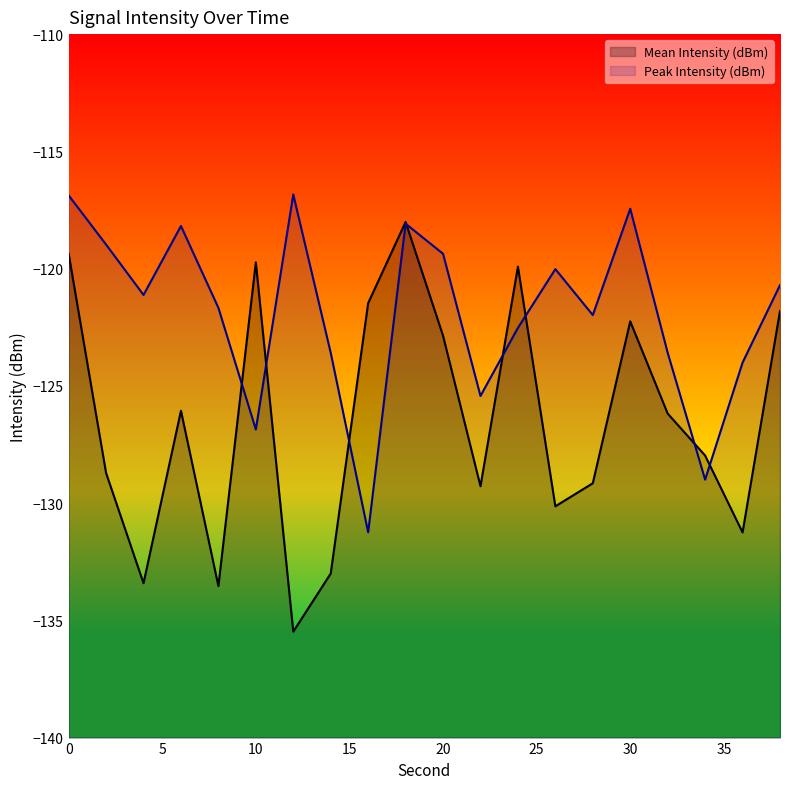

Reading right to left, transcribe all the data shown in this chart.

Mean Intensity (dBm): 38=-121.8	36=-131.3	34=-128.0	32=-126.2	30=-122.3	28=-129.2	26=-130.1	24=-119.9	22=-129.3	20=-122.9	18=-118.0	16=-121.5	14=-133.0	12=-135.5	10=-119.7	8=-133.5	6=-126.1	4=-133.4	2=-128.7	0=-119.4
Peak Intensity (dBm): 38=-120.7	36=-124.0	34=-129.0	32=-123.6	30=-117.4	28=-122.0	26=-120.0	24=-122.5	22=-125.4	20=-119.4	18=-118.1	16=-131.2	14=-123.6	12=-116.8	10=-126.9	8=-121.7	6=-118.2	4=-121.1	2=-119.0	0=-116.9